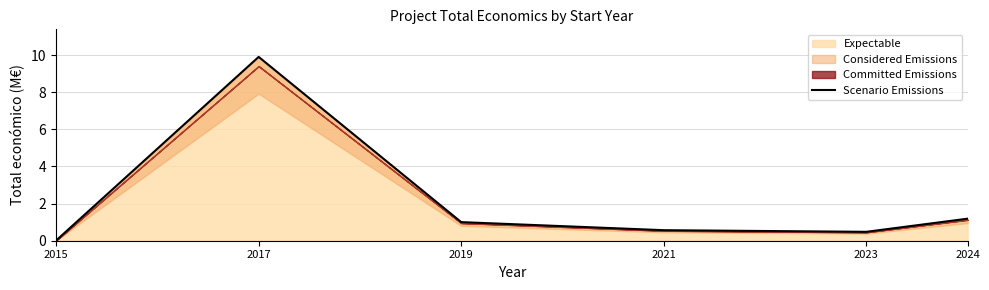

What is the difference between the second highest and second lowest values?

0.7